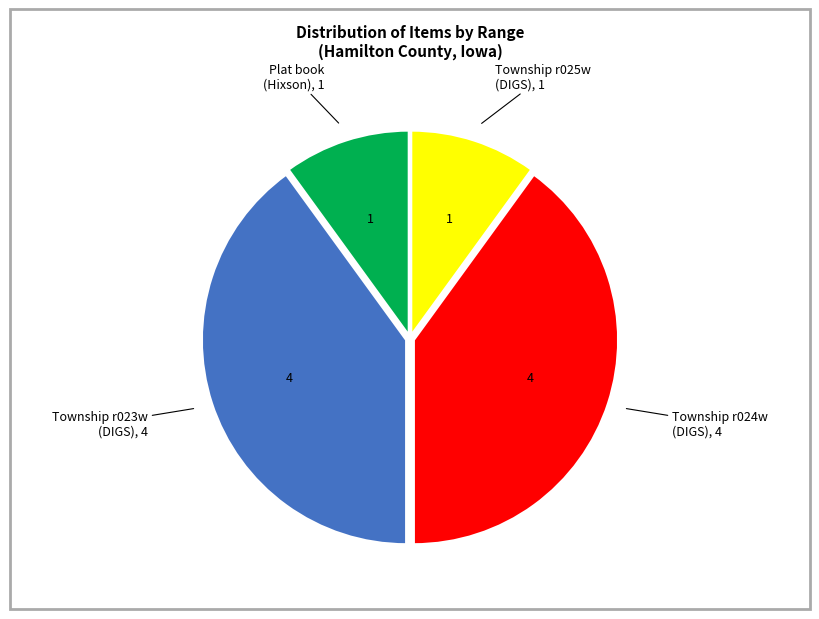

Is there any slice that represents more than half of the pie?

No